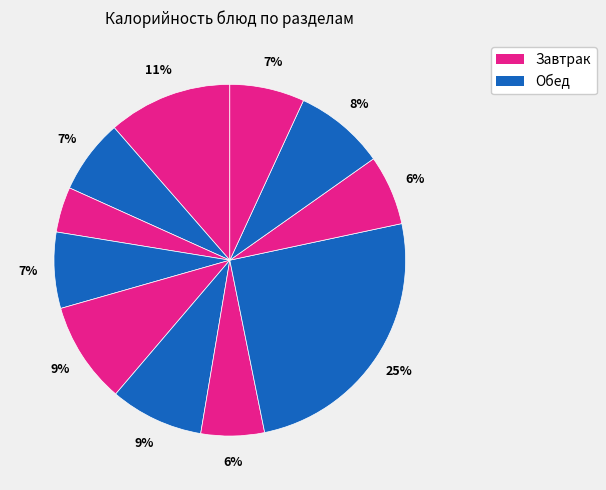

Count the number of slices in the pie.

11